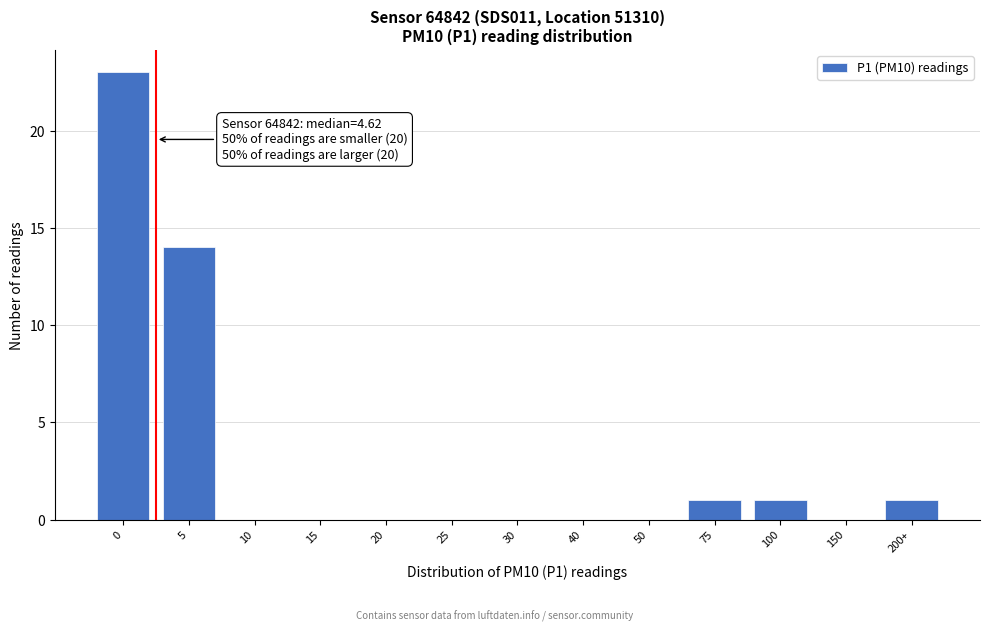

Reading right to left, what are all the values shown in this chart?

200+=1	150=0	100=1	75=1	50=0	40=0	30=0	25=0	20=0	15=0	10=0	5=14	0=23